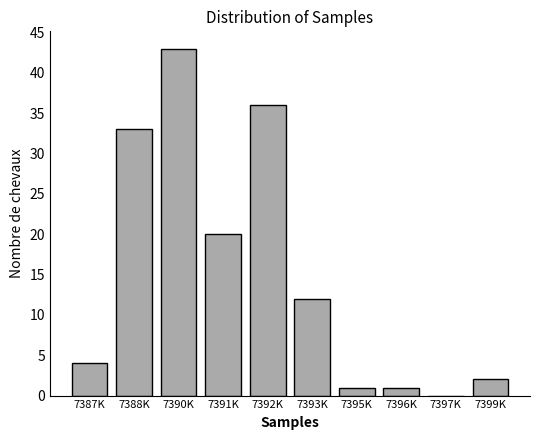

Reading right to left, transcribe all the data shown in this chart.

7399K=2	7397K=0	7396K=1	7395K=1	7393K=12	7392K=36	7391K=20	7390K=43	7388K=33	7387K=4